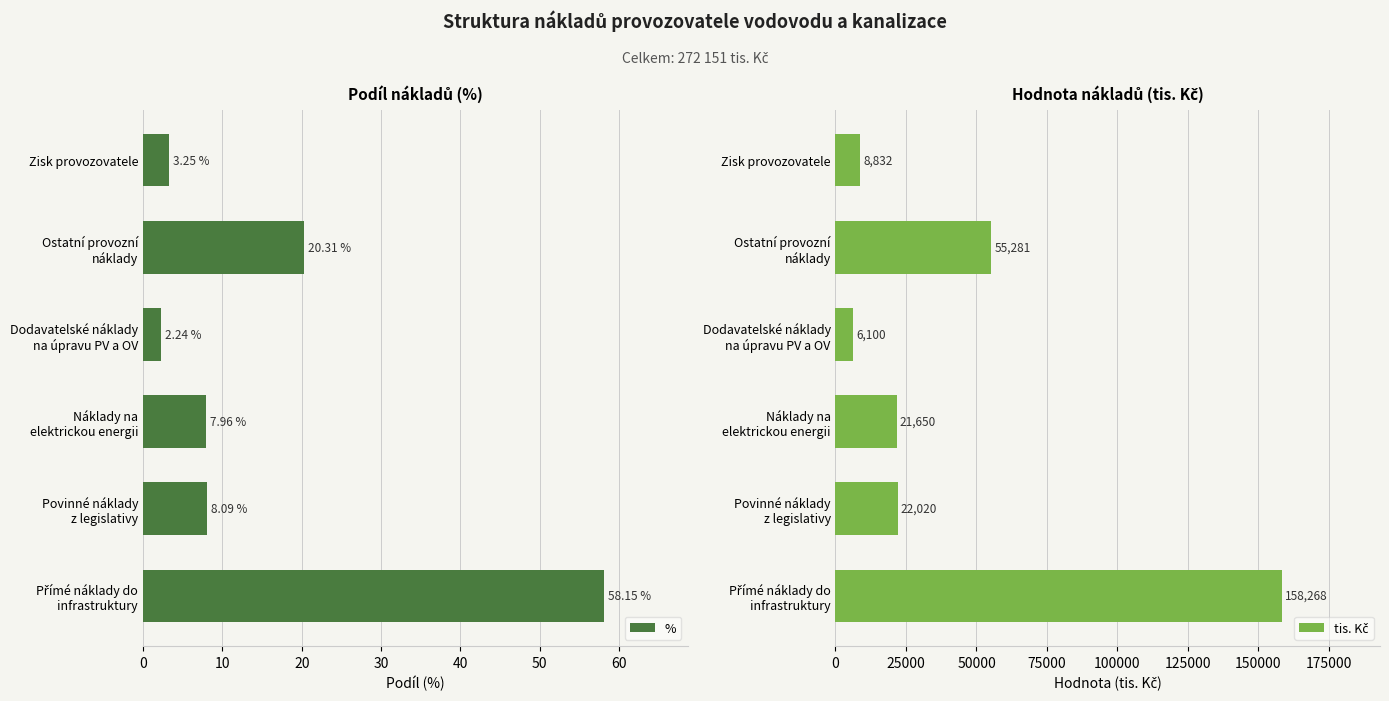

What is the sum of all tis. Kč values?

272151.0